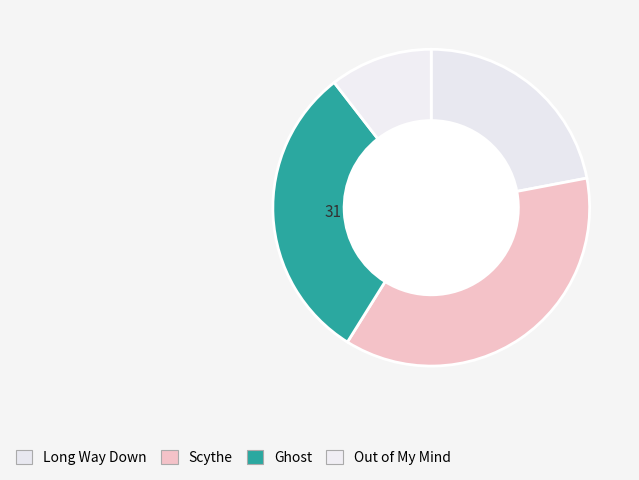

How many segments does this pie chart have?

4